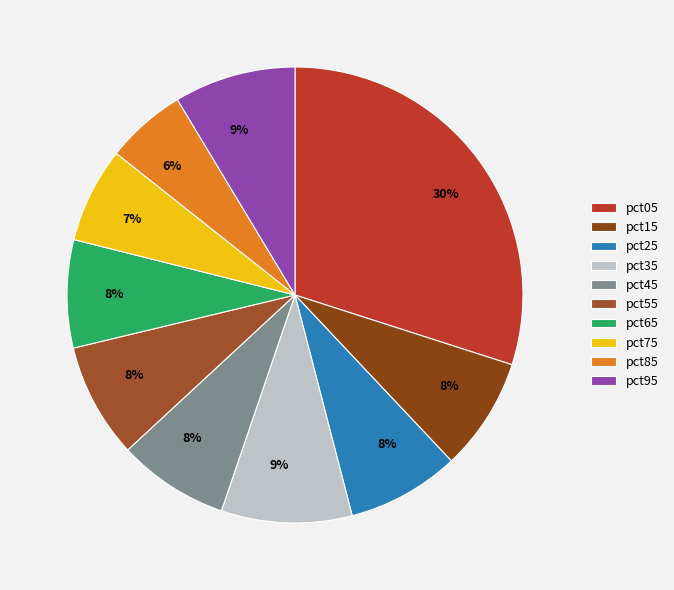

What percentage is the pct55 slice, to the nearest percent?

8%